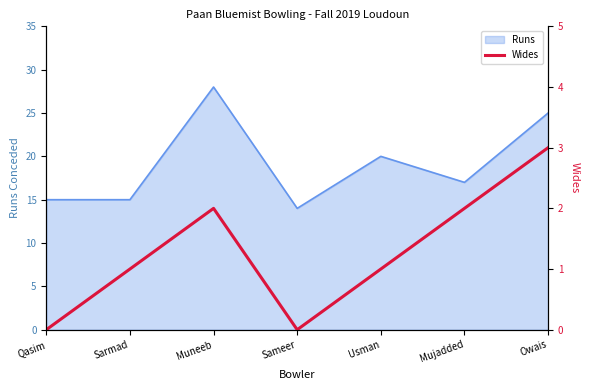

At which category does the chart reach its minimum across all series?

Qasim